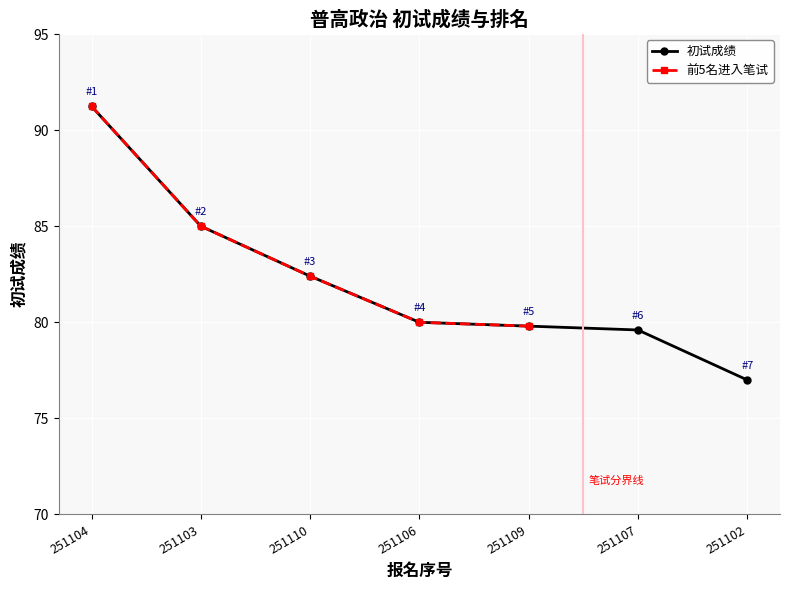

Reading right to left, what are all the values shown in this chart?

77.0	79.6	79.8	80.0	82.4	85.0	91.2